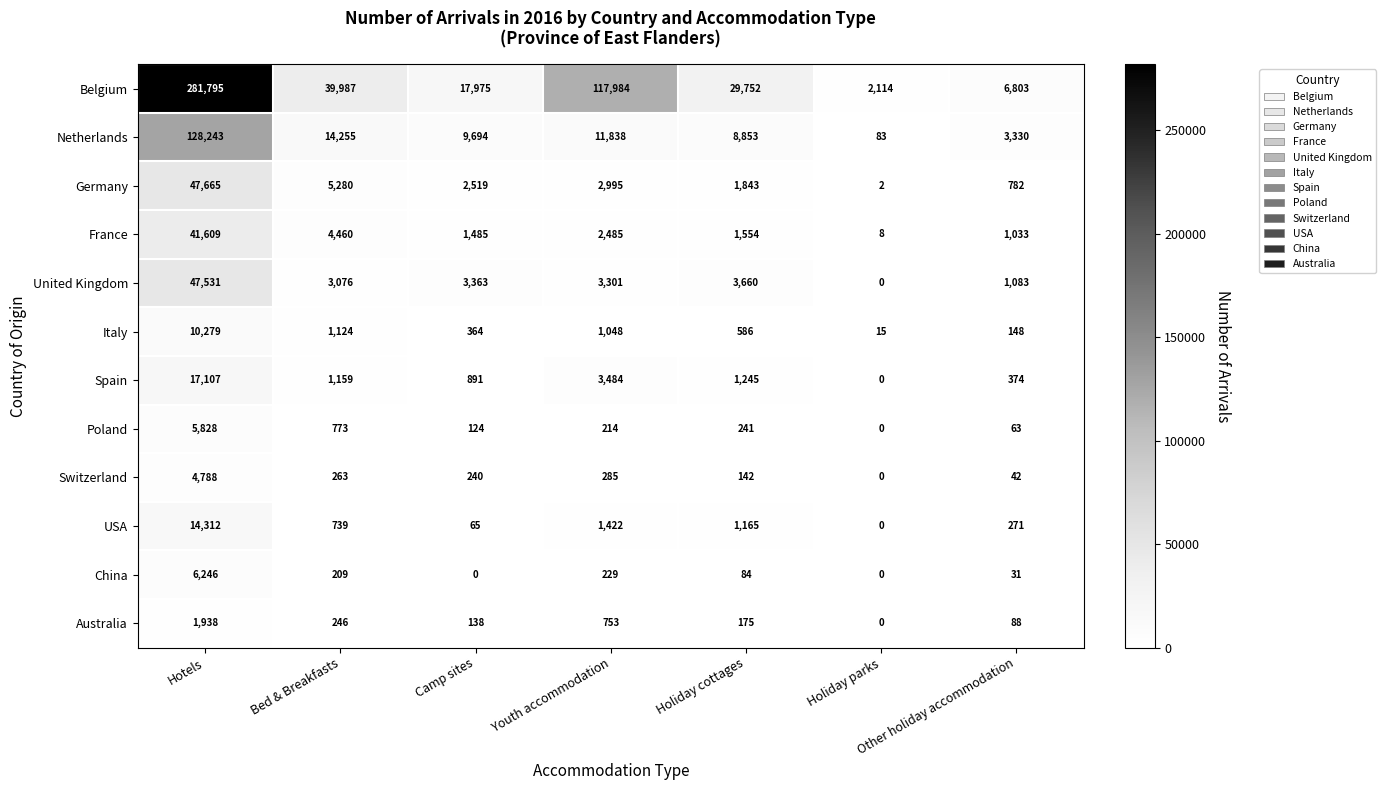

At which label does Italy first exceed 586?

Hotels